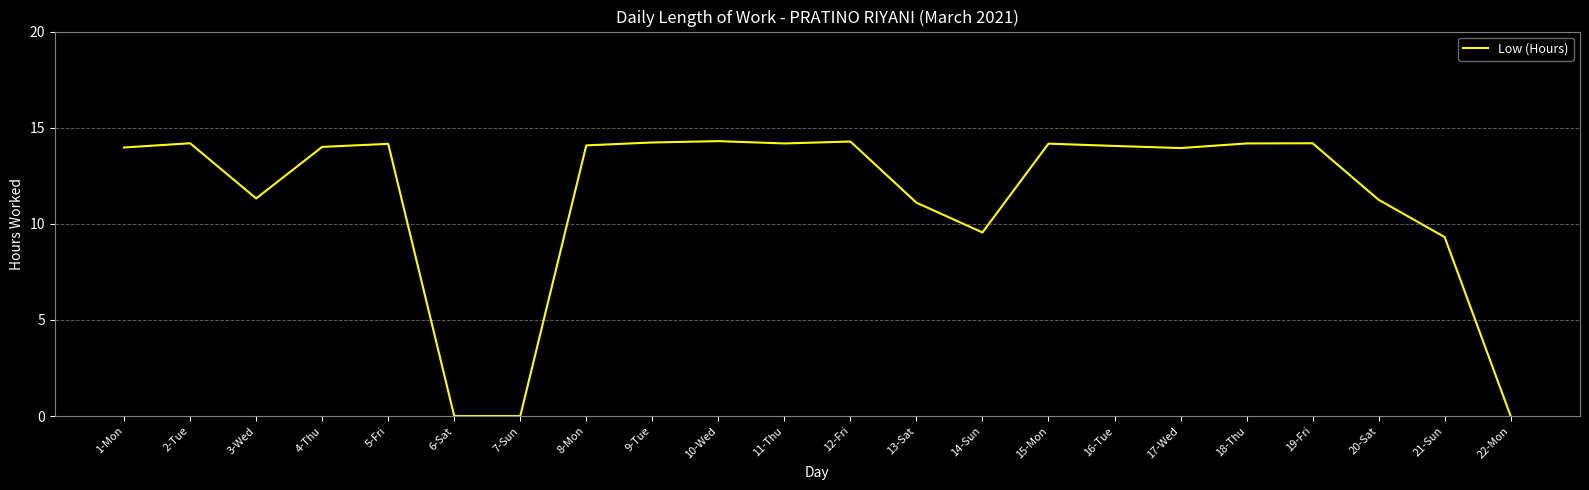

What is the average value?

11.4